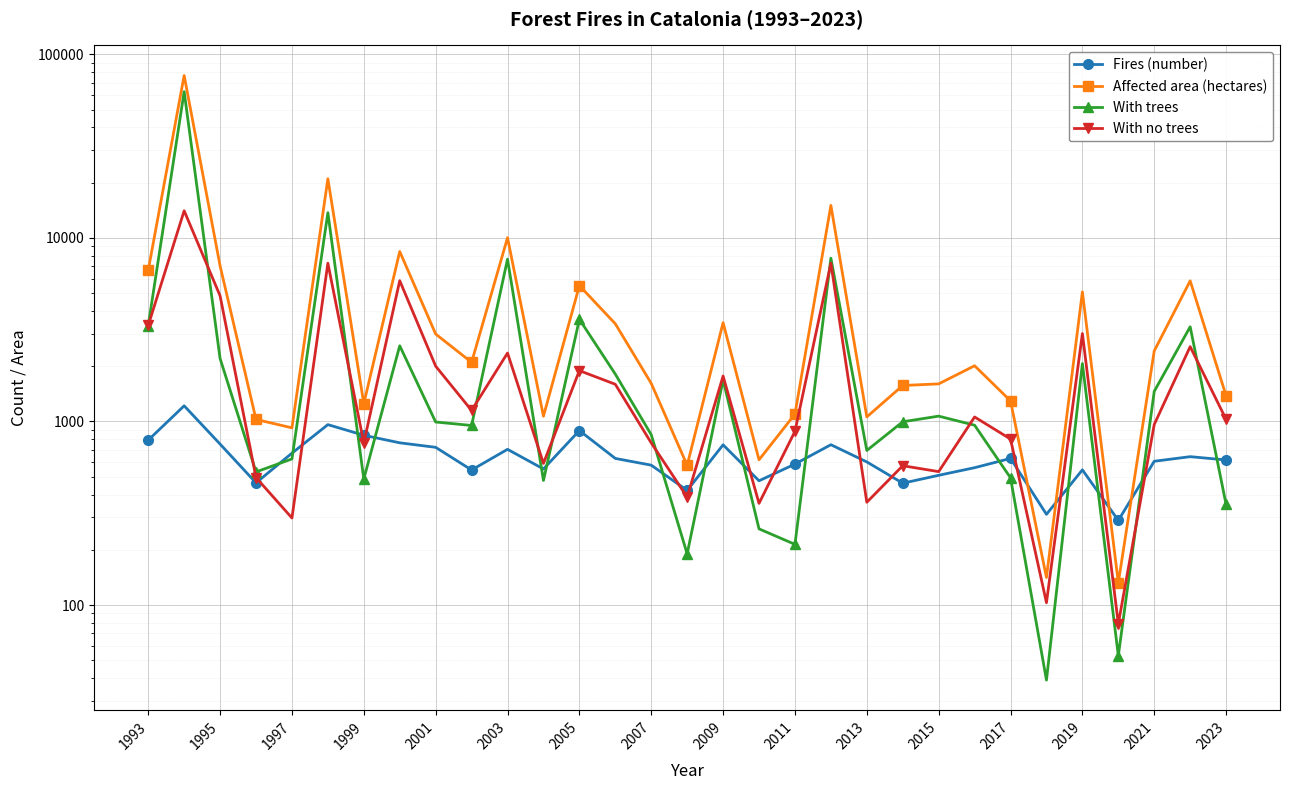

What is the difference between the second highest and minimum values in the With no trees series?

7199.0